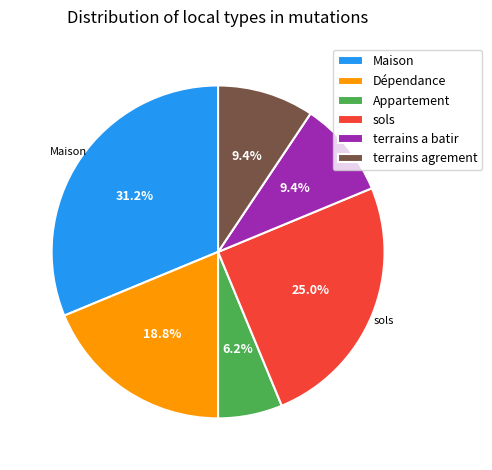

Does any single category account for the majority?

No